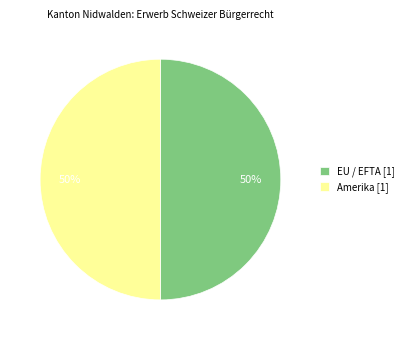

Approximately how many times larger is the value at Amerika [1] compared to EU / EFTA [1]?

1.0